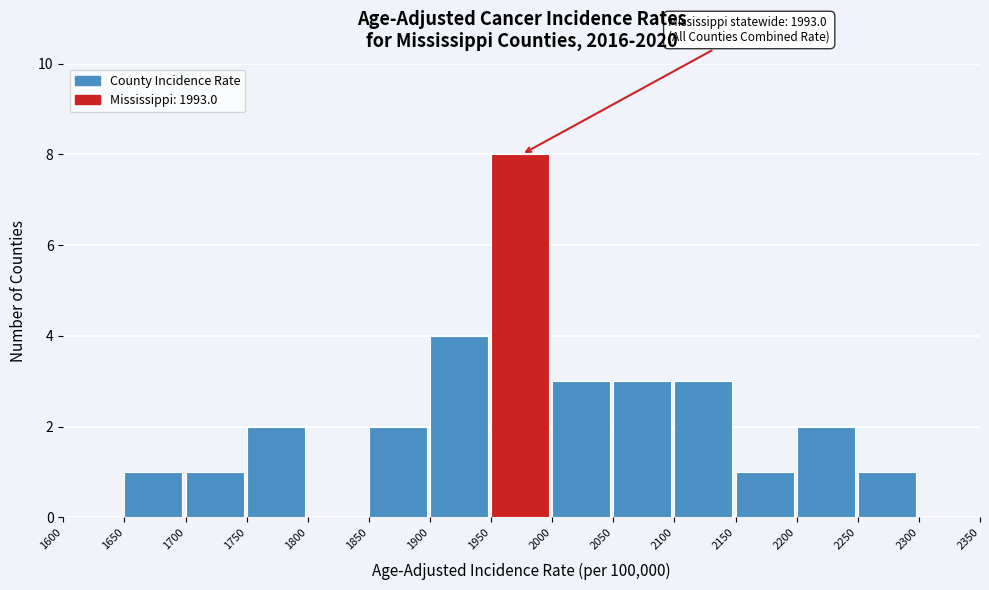

Which range on the x-axis has the tallest bar?

1950 to 2000